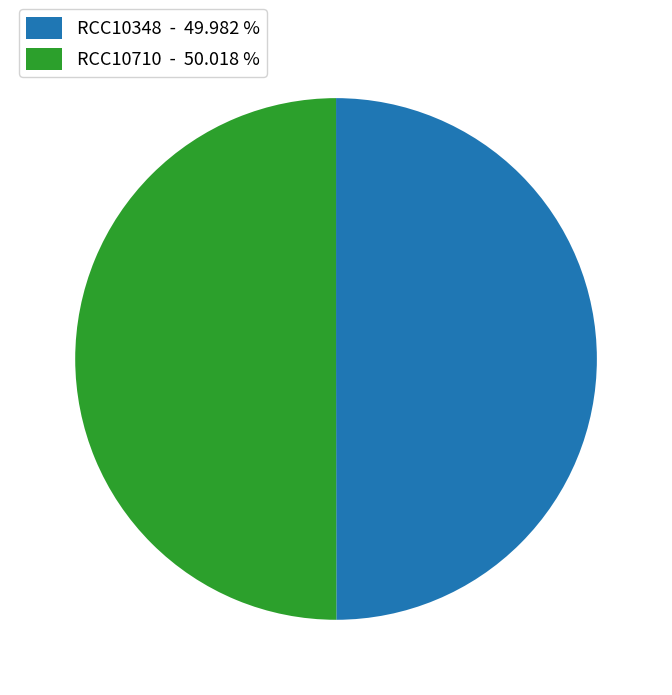

True or false: RCC10710 accounts for 44% of the total.

False